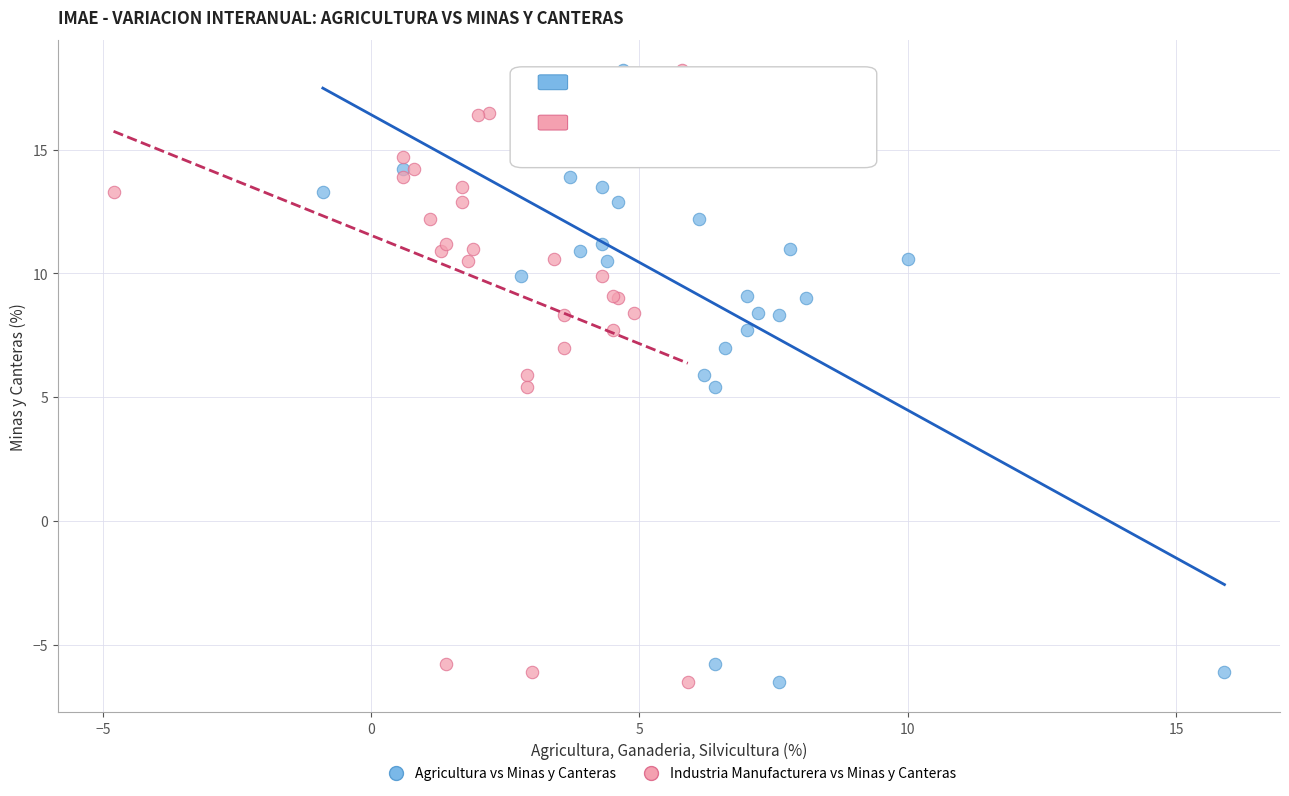

What are all the series names shown in the legend?

Agricultura vs Minas y Canteras, Industria Manufacturera vs Minas y Canteras